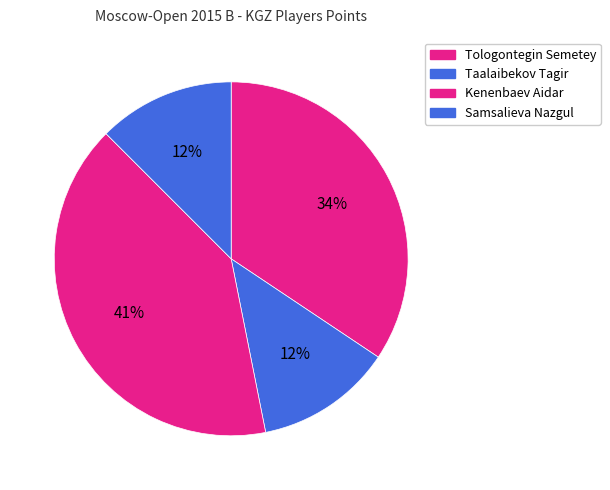

Approximately how many times larger is the value at Tologontegin Semetey compared to Kenenbaev Aidar?

0.8